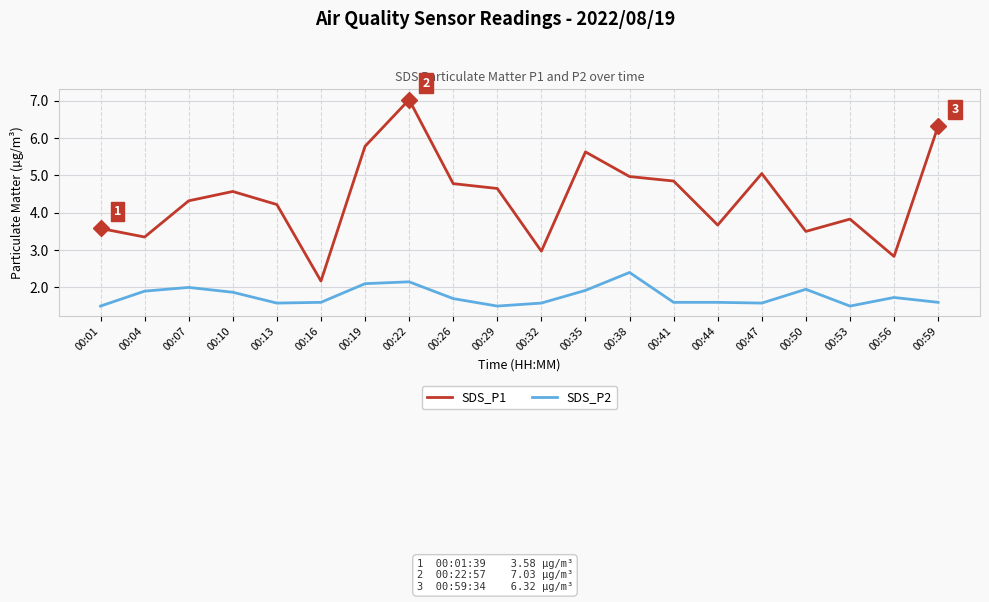

How many lines are shown in the chart?

2